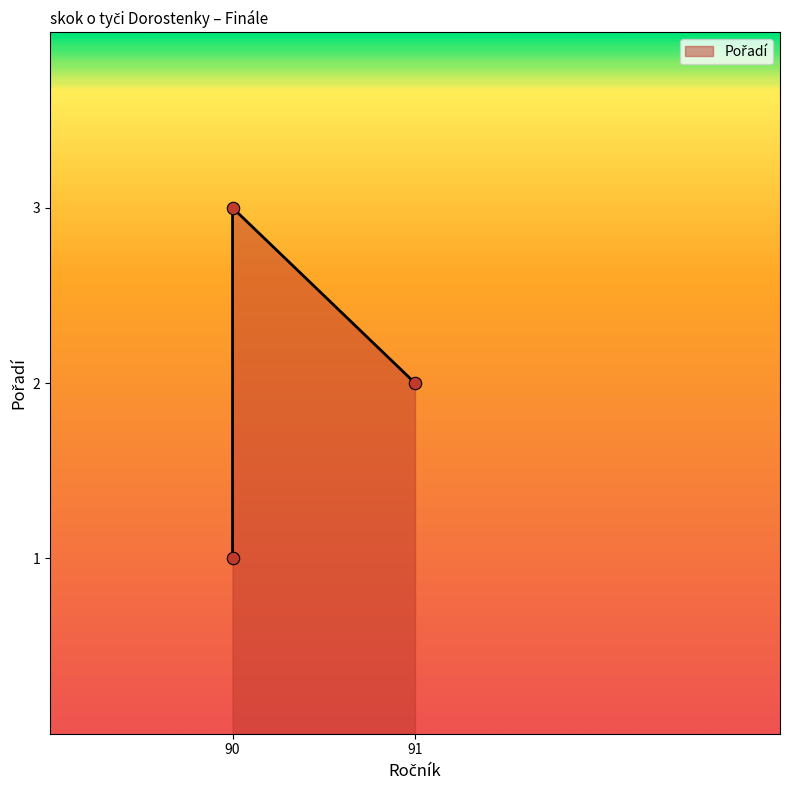

What is the ratio of the value at 90 to the value at 90?

3.0